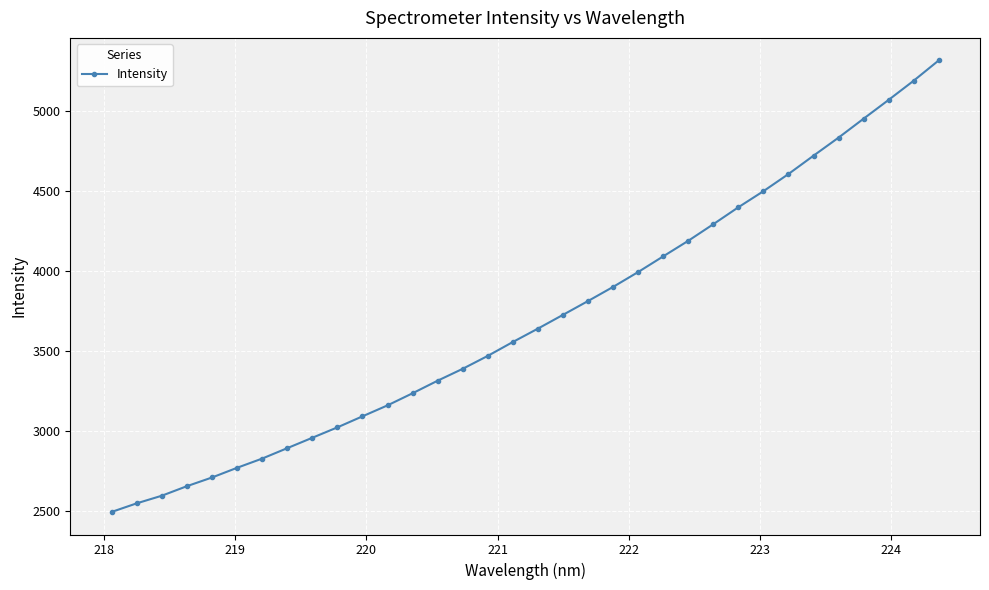

What is the greatest value displayed?

5314.7